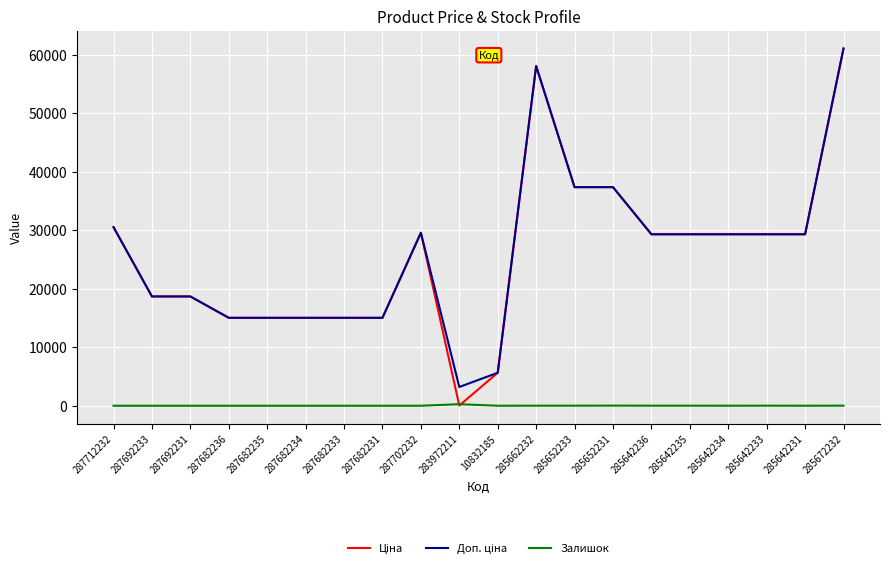

At which category does the chart reach its peak across all series?

285672232